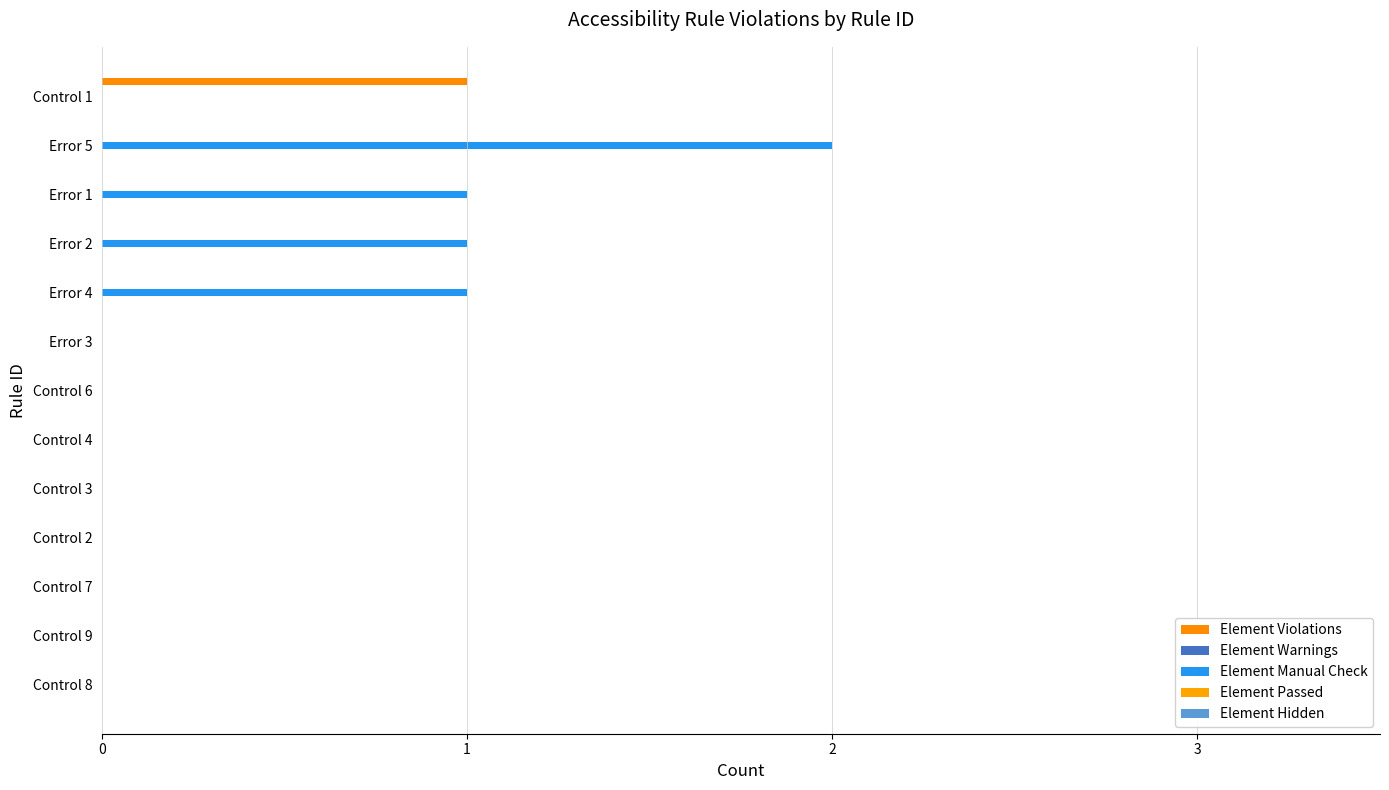

Count the number of data series in this chart.

2